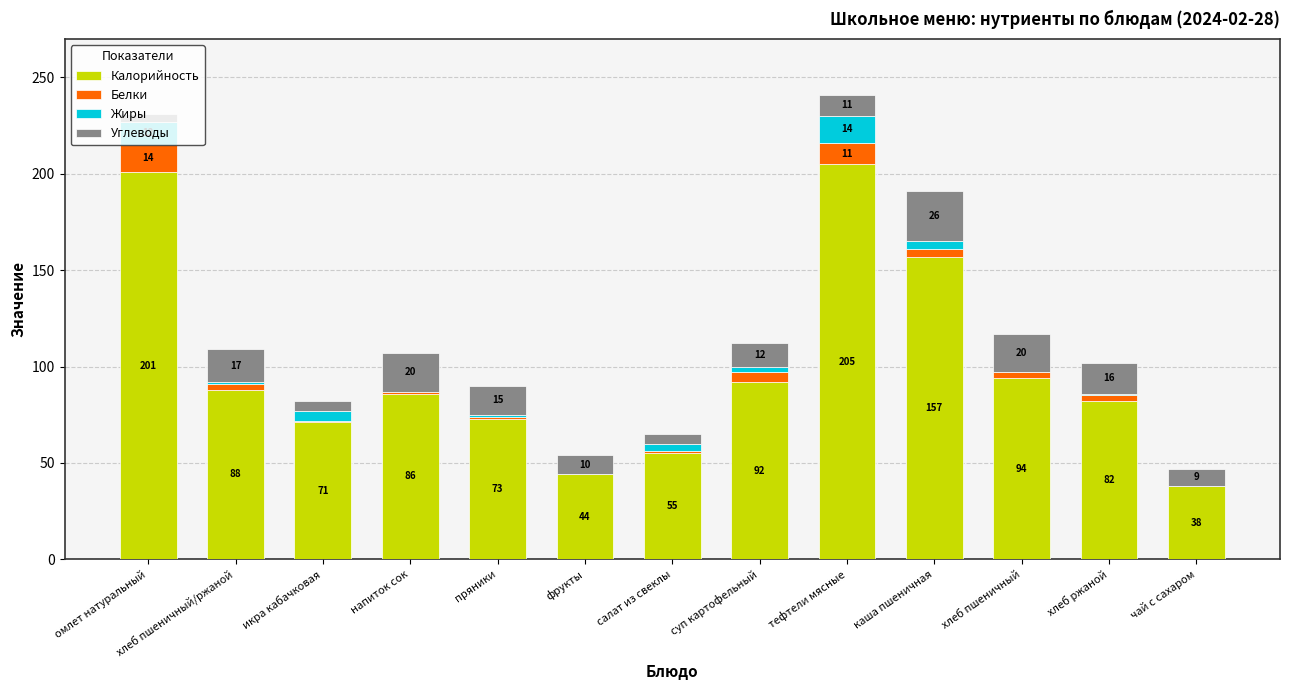

What is the total value across all series at икра кабачковая?

82